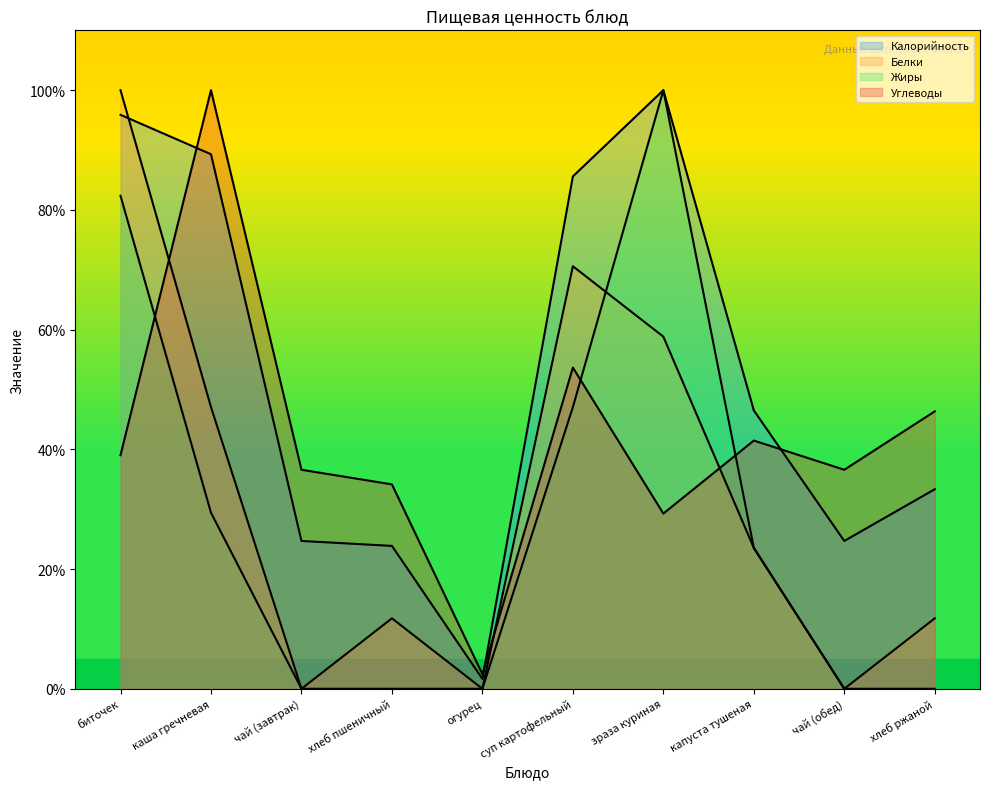

True or false: Углеводы has more than 1 interior local peaks.

True